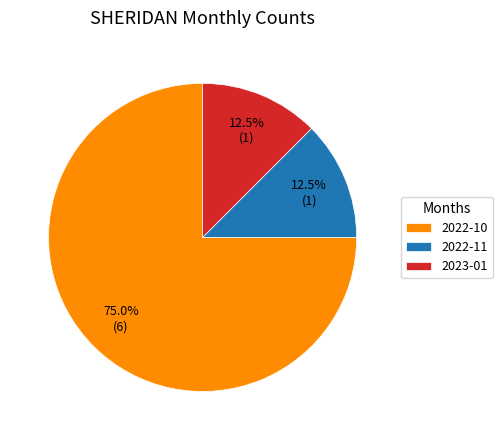

Is there a majority slice in this chart?

Yes